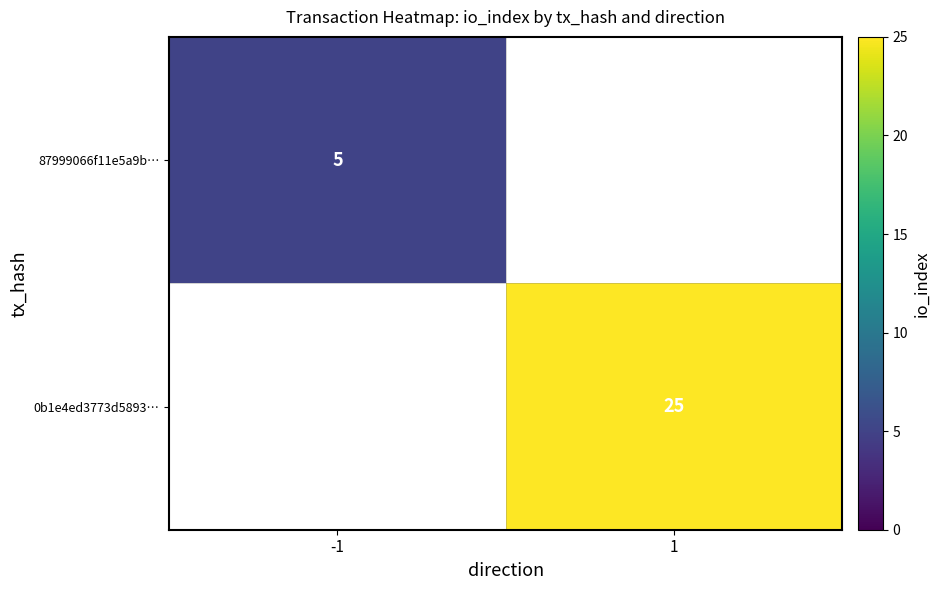

Is the value of 0b1e4ed3773d5893… at 1 greater than the value of 87999066f11e5a9b… at -1?

Yes